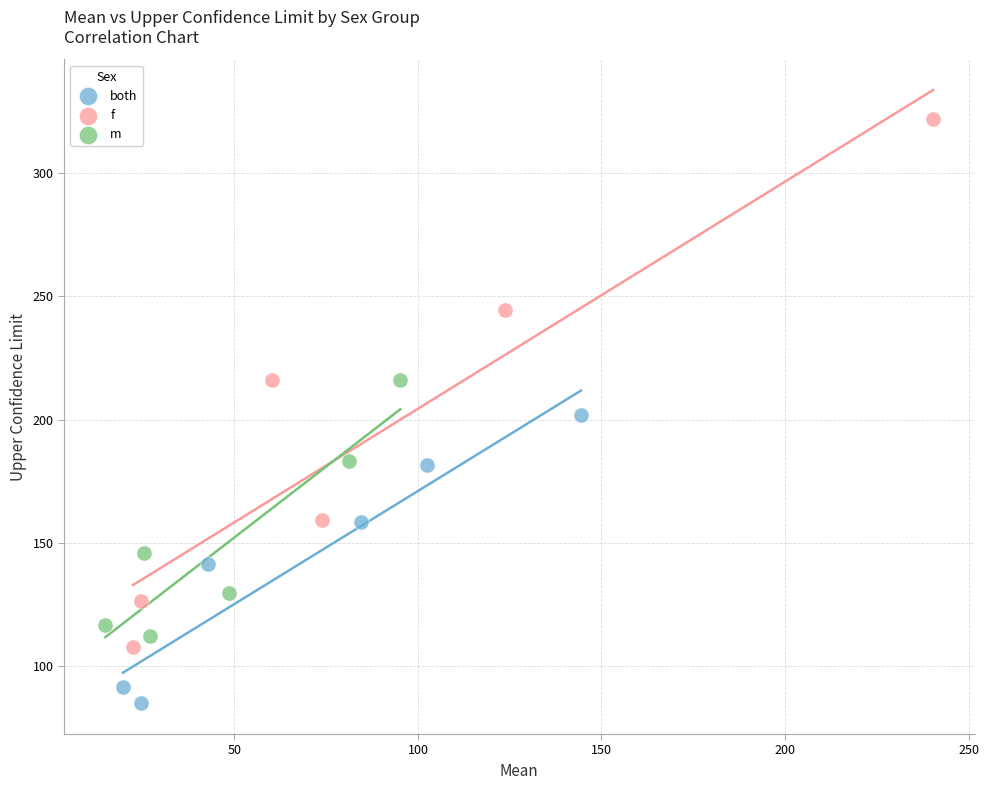

Which series has the widest spread of Y values?

f